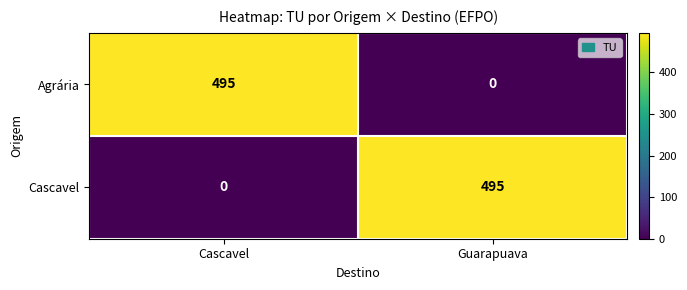

At how many categories does at least one series exceed 288?

2